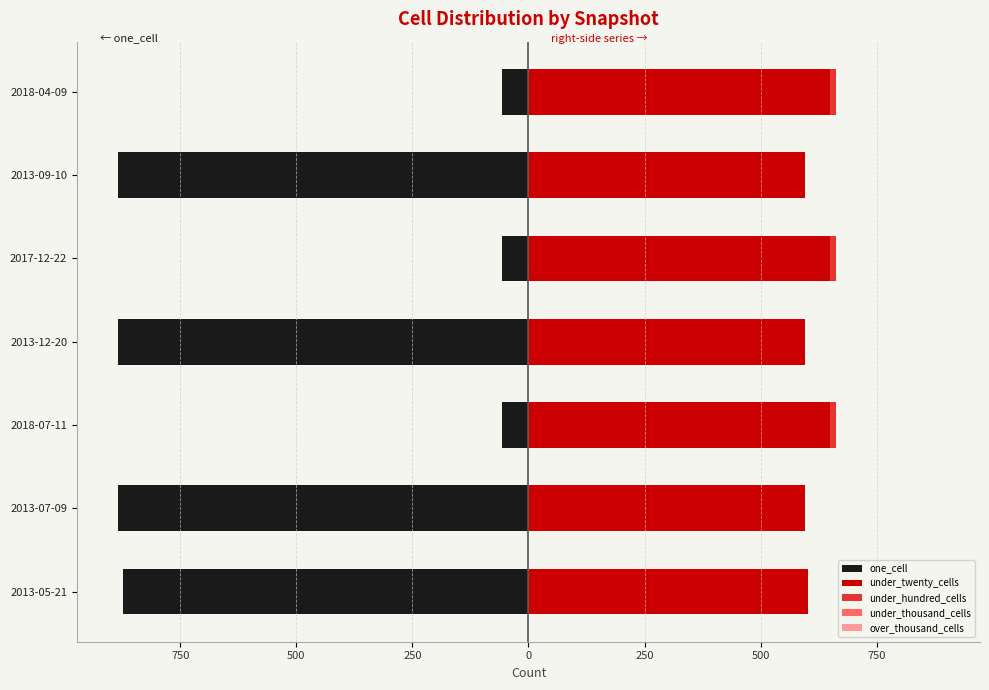

Reading left to right, transcribe all the data shown in this chart.

one_cell: -873.0	-884.0	-57.0	-883.0	-57.0	-883.0	-57.0
under_twenty_cells: 602.0	595.0	649.0	596.0	649.0	596.0	649.0
under_hundred_cells: 0.0	0.0	14.0	0.0	14.0	0.0	14.0
under_thousand_cells: 0.6	0.6	0.6	0.6	0.6	0.6	0.6
over_thousand_cells: 0.6	0.6	0.6	0.6	0.6	0.6	0.6